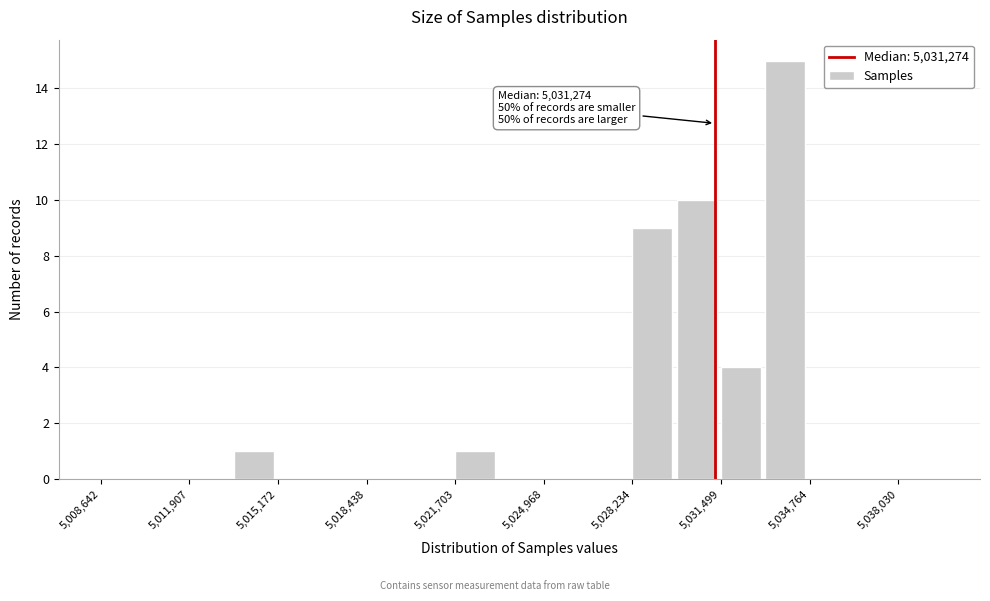

Around what value on the x-axis is the tallest bar? Give the approximate position of its centre, as read against the axis.

5034000